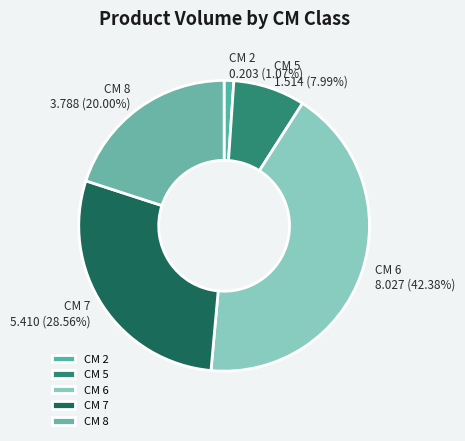

How many segments does this pie chart have?

5